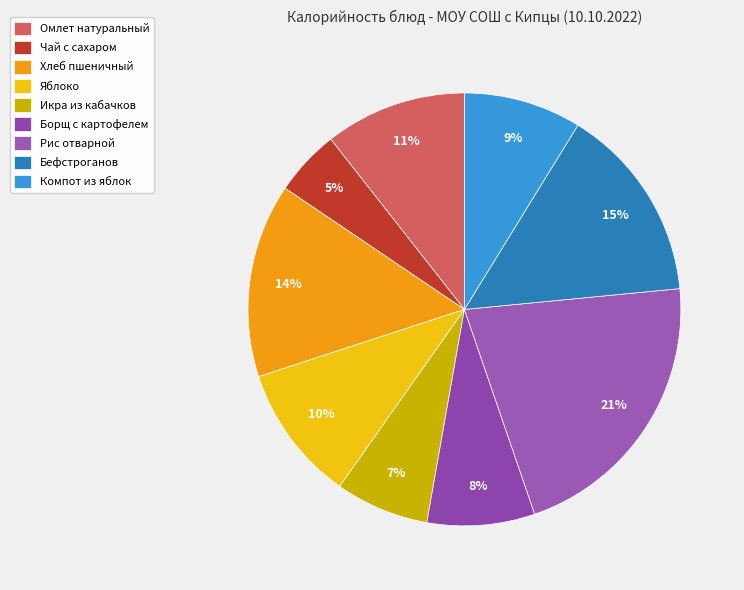

Does any single category account for the majority?

No